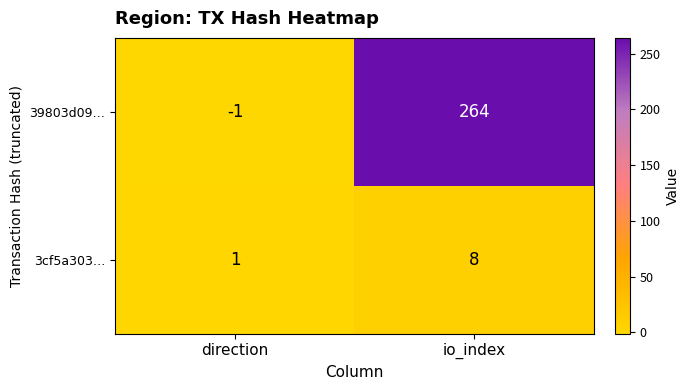

What is the sum of all 3cf5a303… values?

9